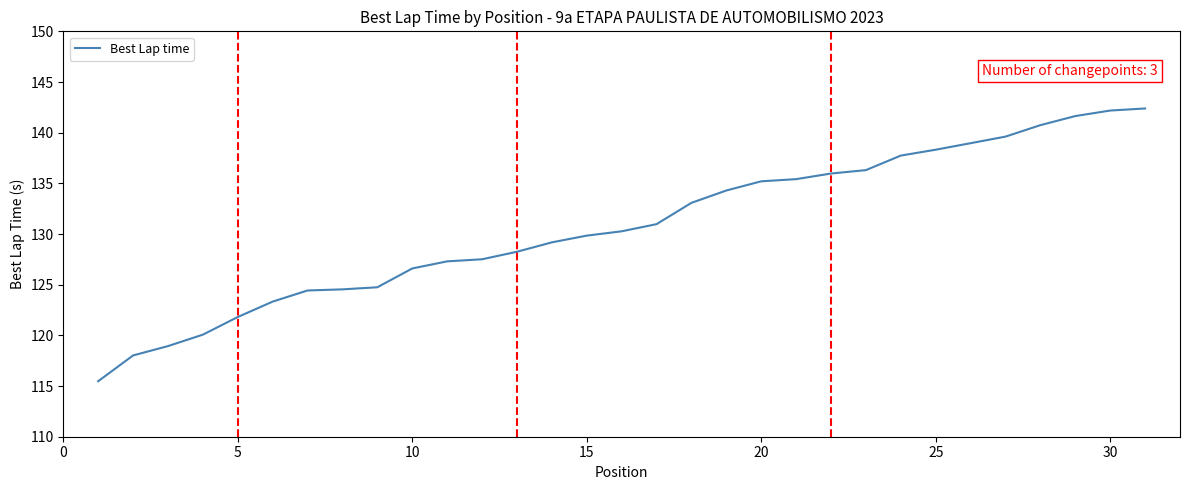

What is the difference between the maximum and minimum values?

26.9